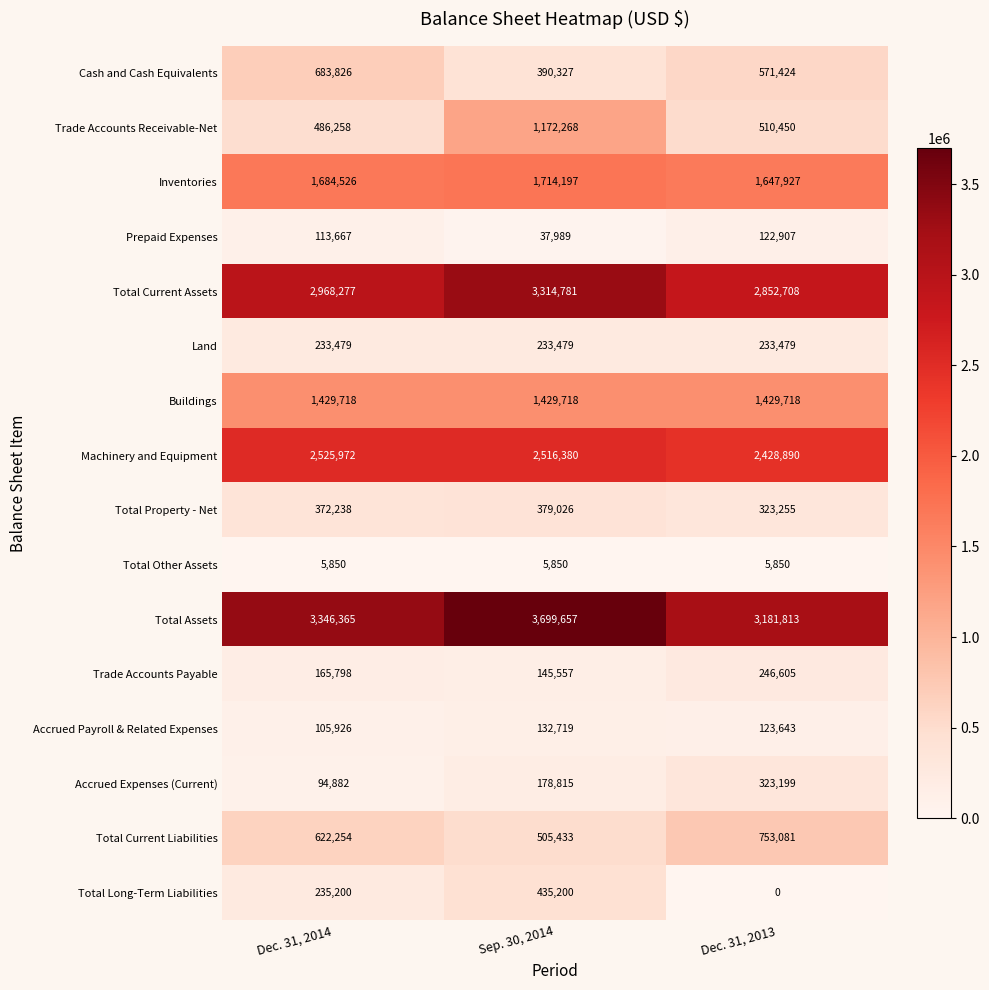

What is the difference between the highest and lowest values at Sep. 30, 2014?

3693807